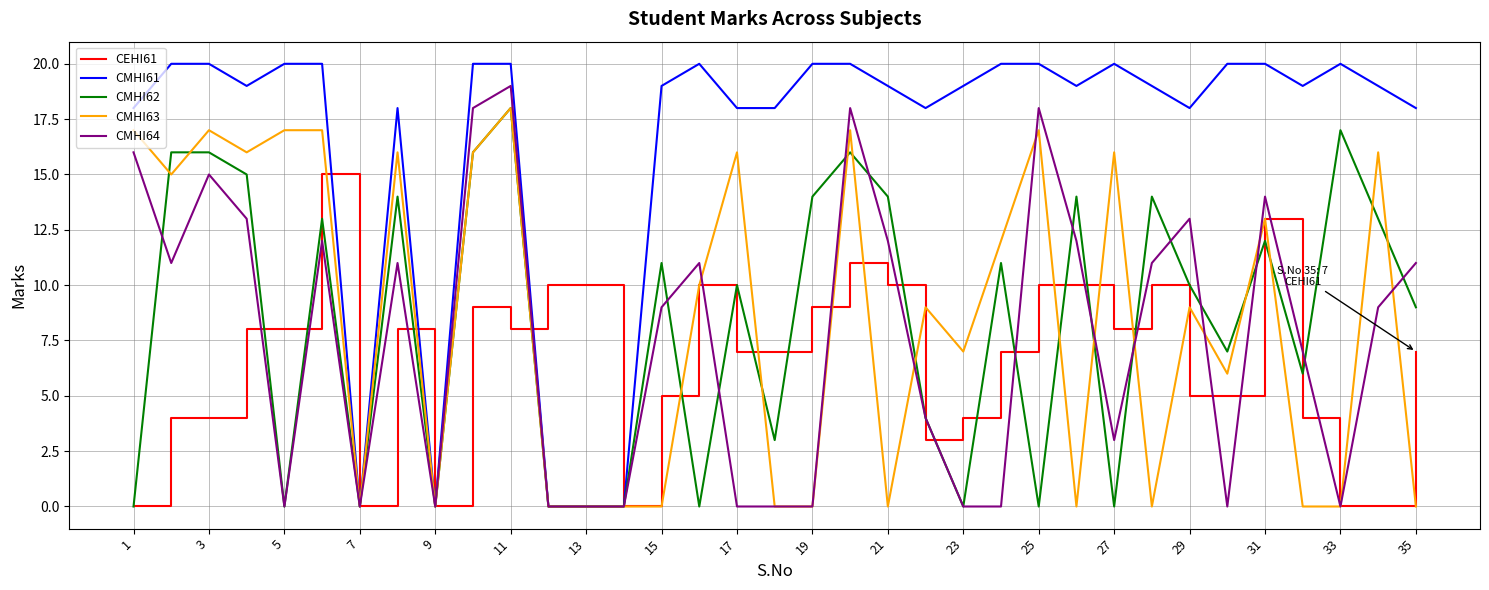

What is the greatest value displayed?

20